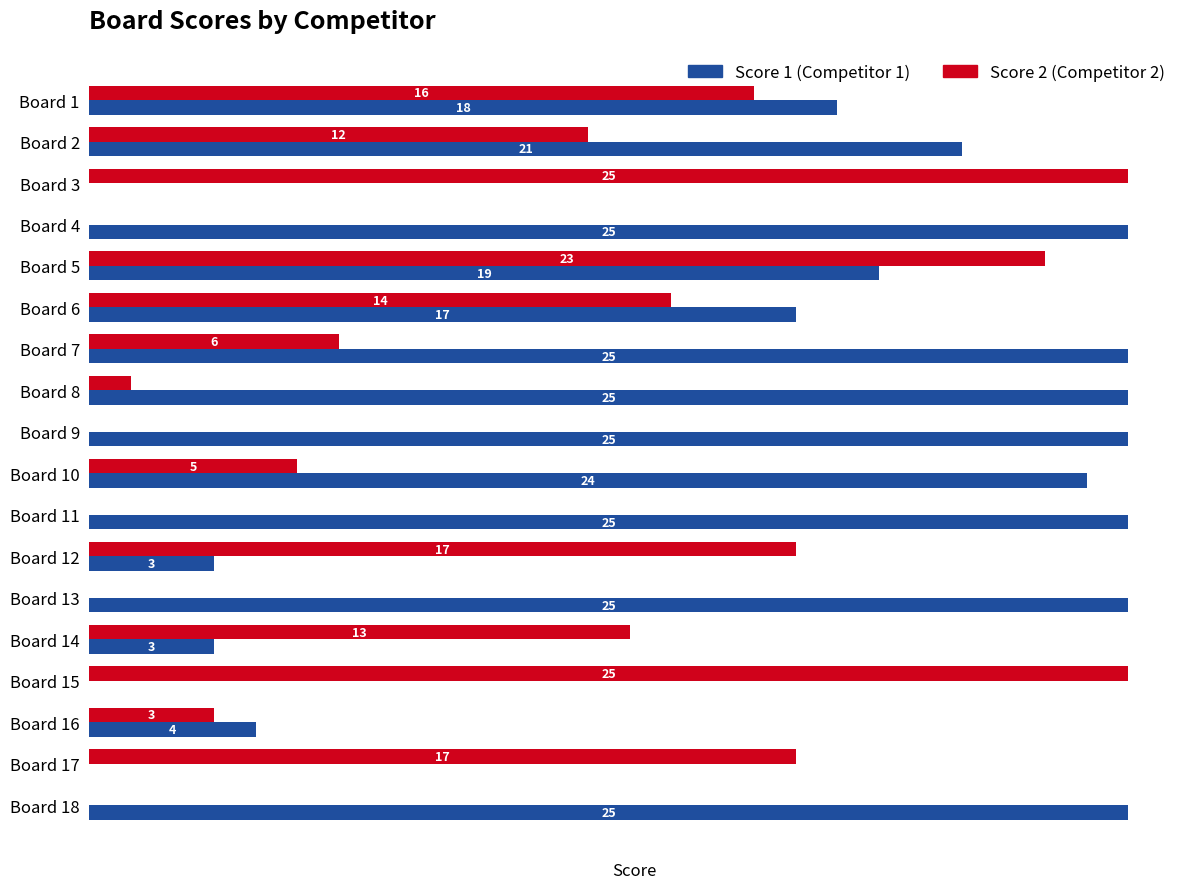

At which category is the sum across all series the highest?

Board 5